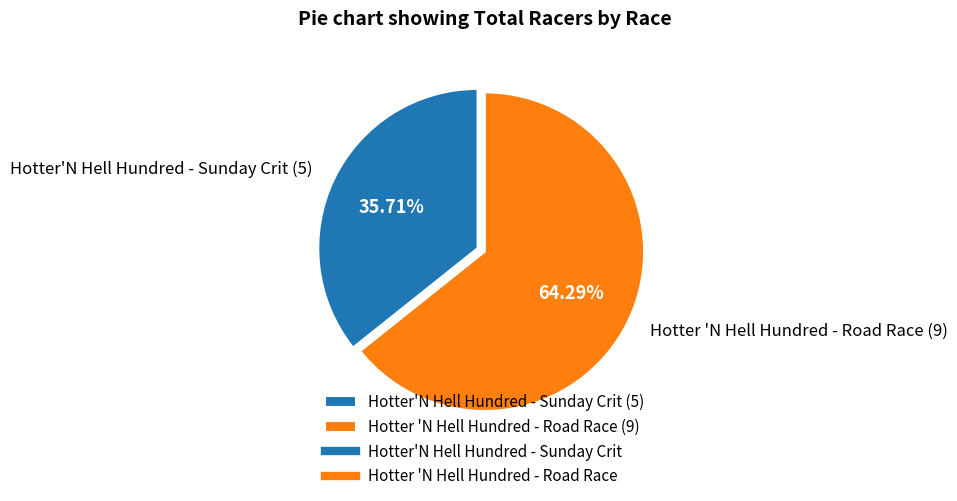

Approximately how many times larger is the value at Hotter 'N Hell Hundred - Road Race compared to Hotter'N Hell Hundred - Sunday Crit?

1.8